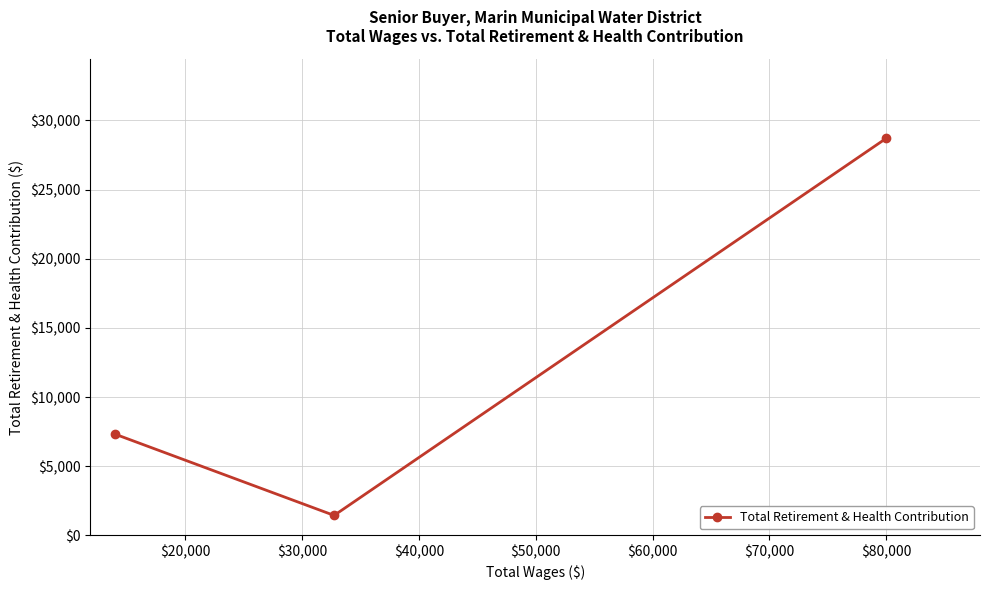

What is the average value?

12494